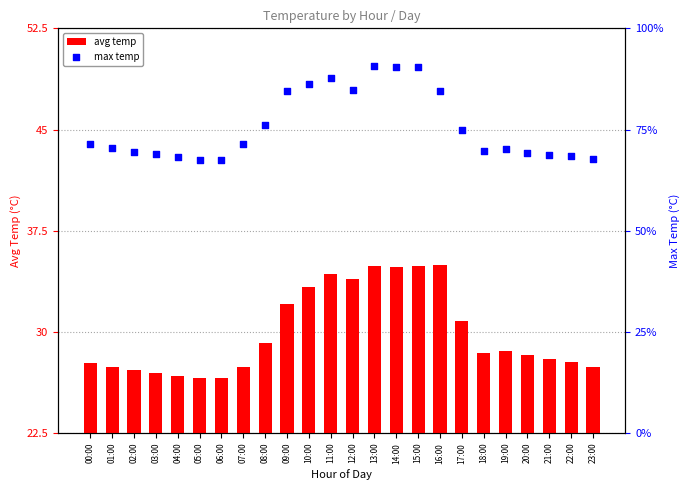

Which series has the largest Y range (max minus min)?

max temp